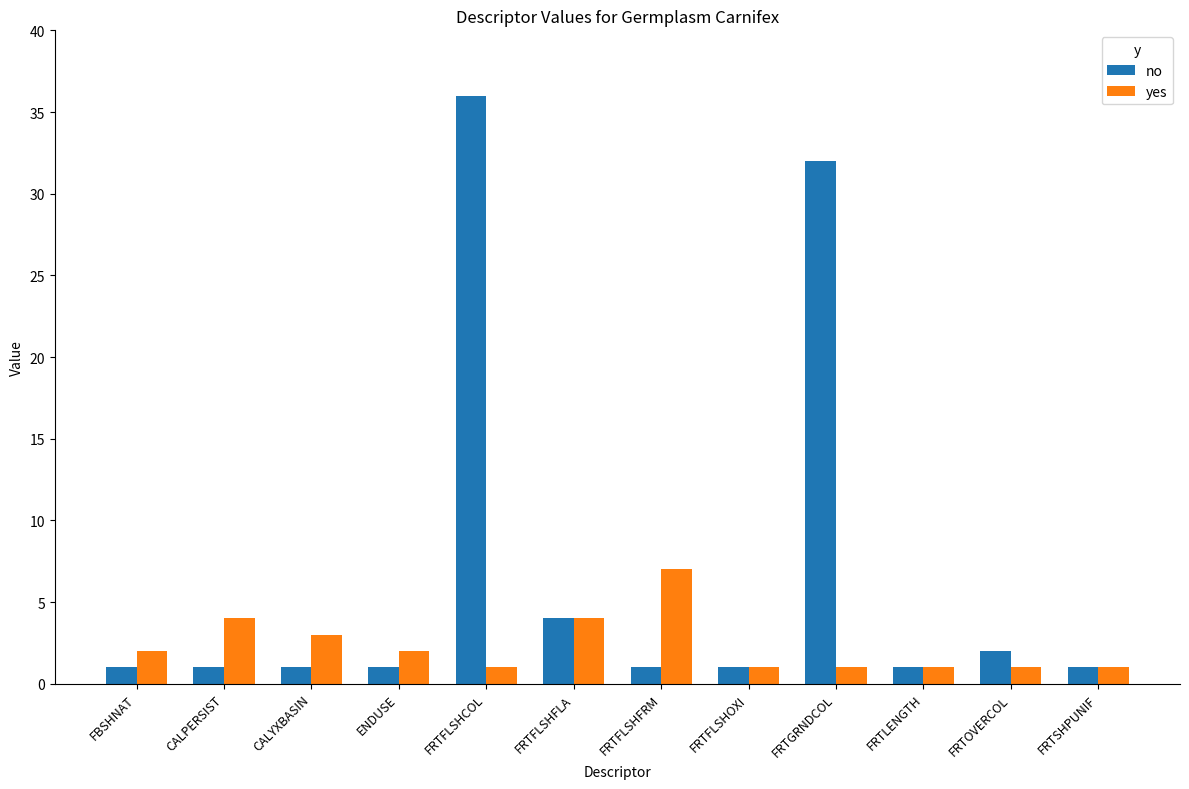

The yes series shows 7 at FRTFLSHFRM. True or false?

True